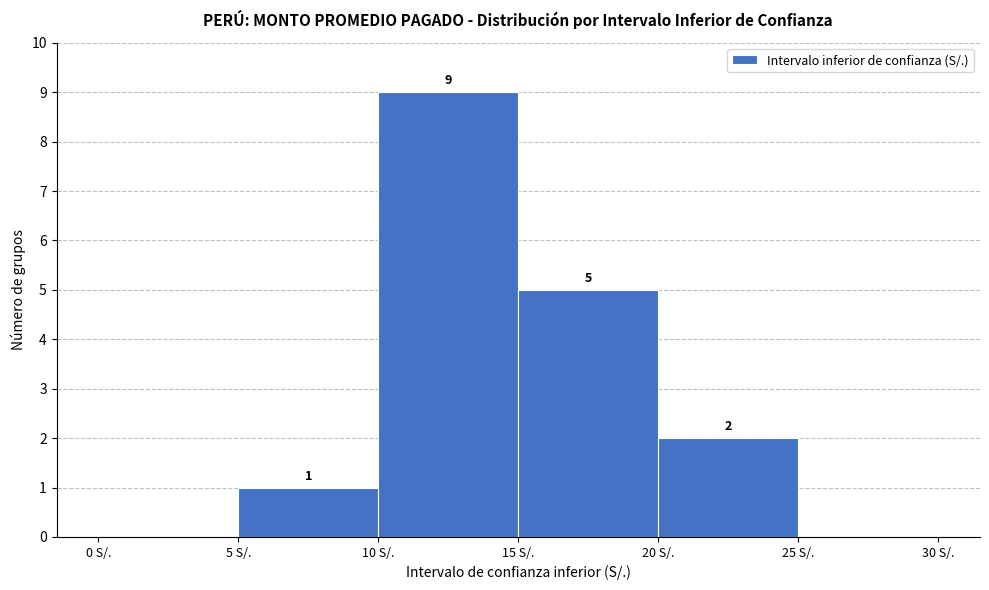

Which range on the x-axis has the tallest bar?

10 to 15